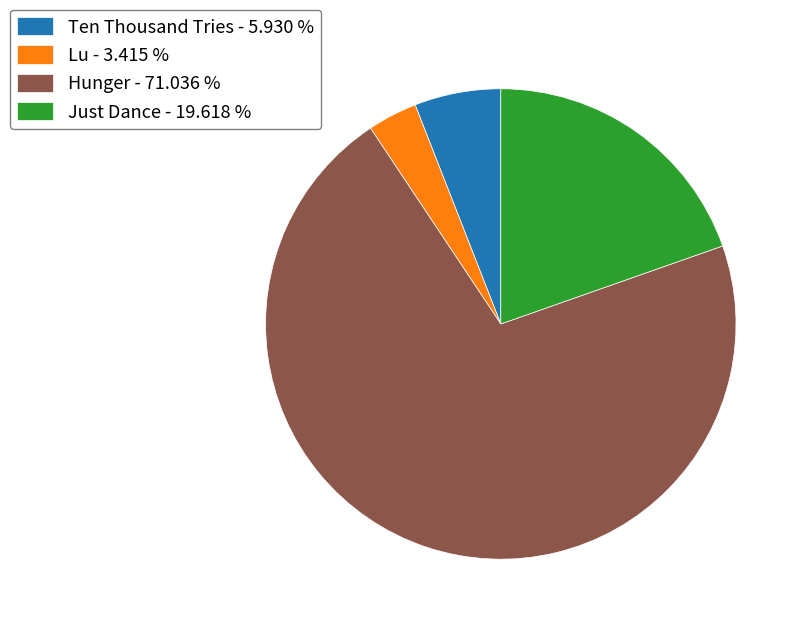

Approximately how many times larger is the value at Hunger compared to Just Dance?

3.6